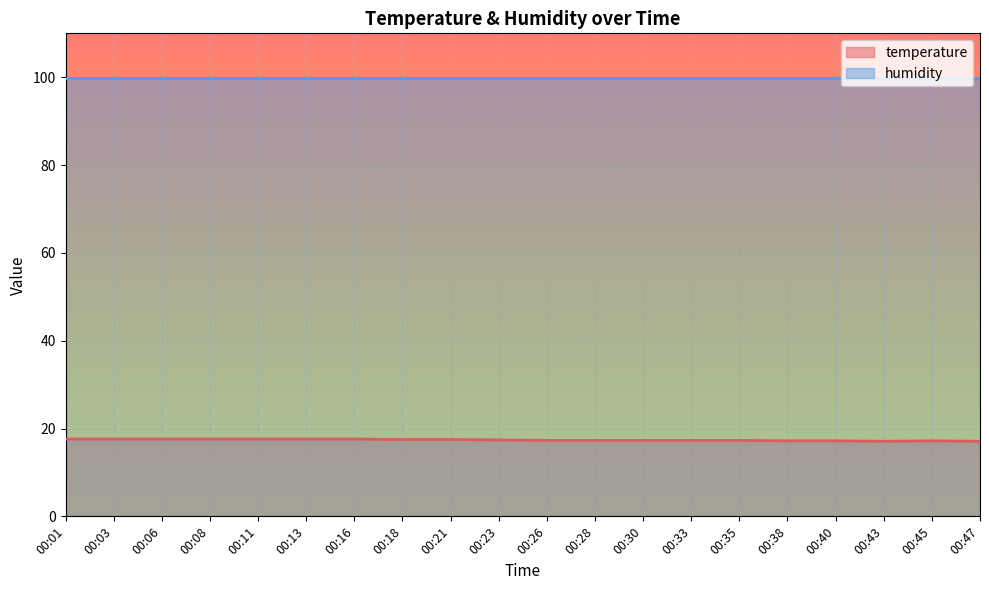

Between 00:45 and 00:01, which is larger?

00:01